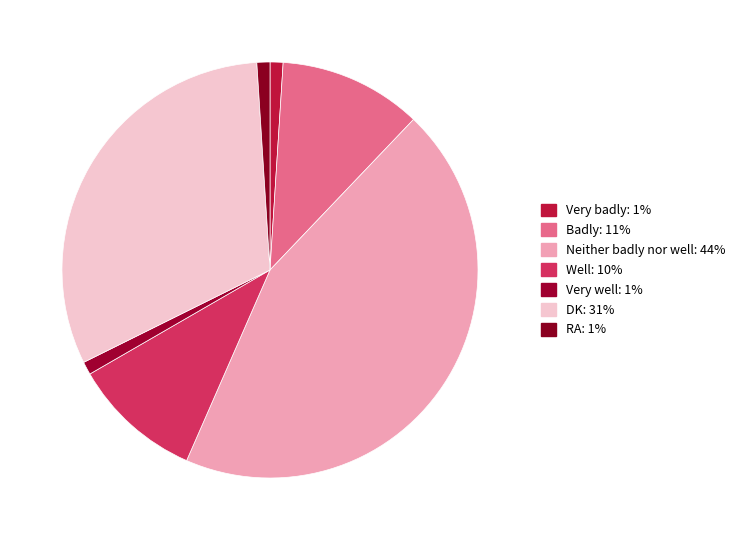

What is the largest slice in the pie chart?

Neither badly nor well